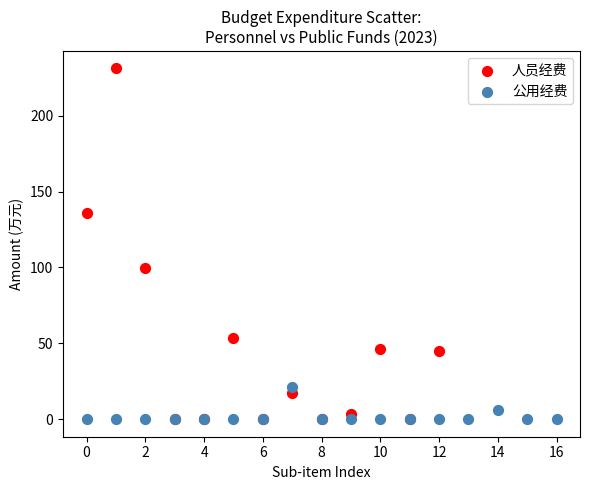

Which series reaches the maximum Y coordinate?

人员经费